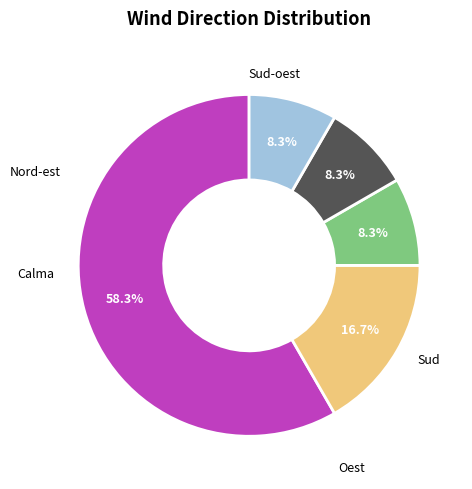

Is there a majority slice in this chart?

Yes